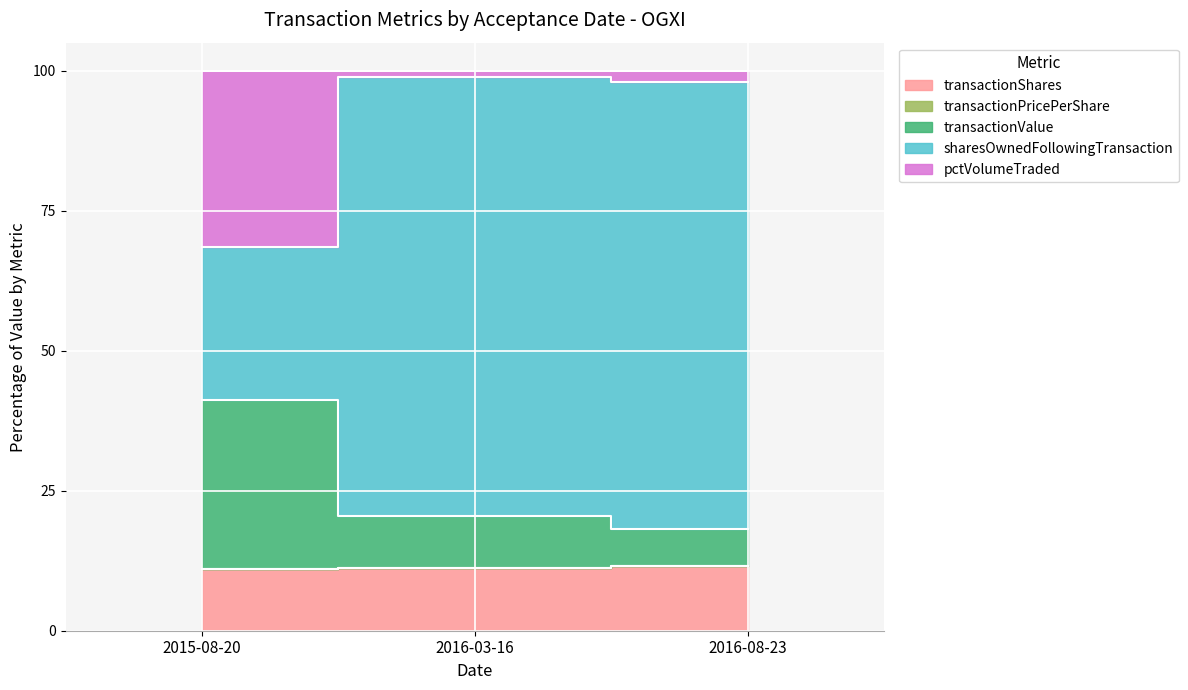

How many data points in transactionPricePerShare are above 20?

2